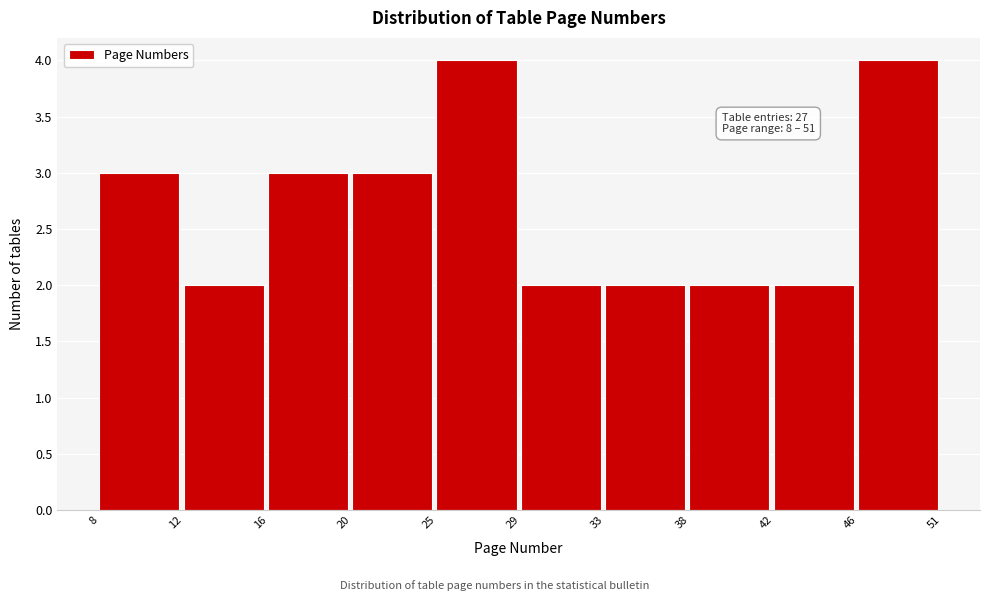

Reading right to left, extract all data points from this chart.

46=4	42=2	38=2	33=2	29=2	25=4	20=3	16=3	12=2	8=3